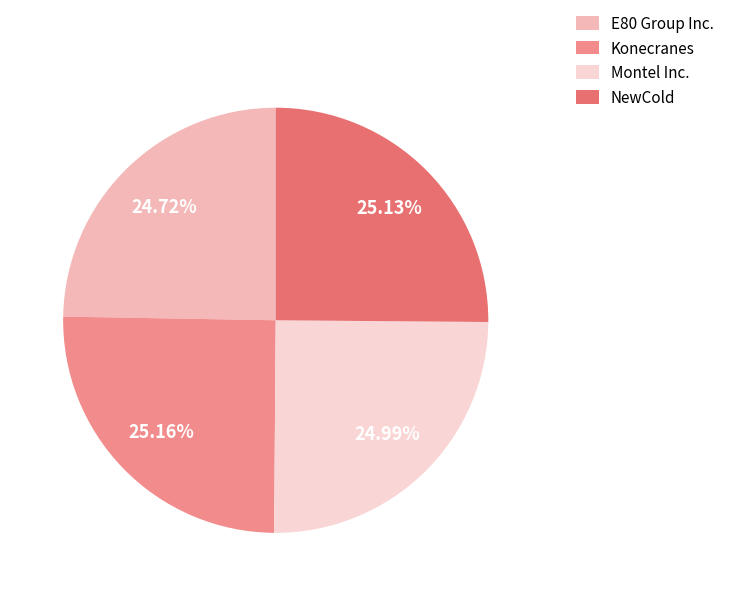

The Montel Inc. slice represents 36% of the pie. True or false?

False